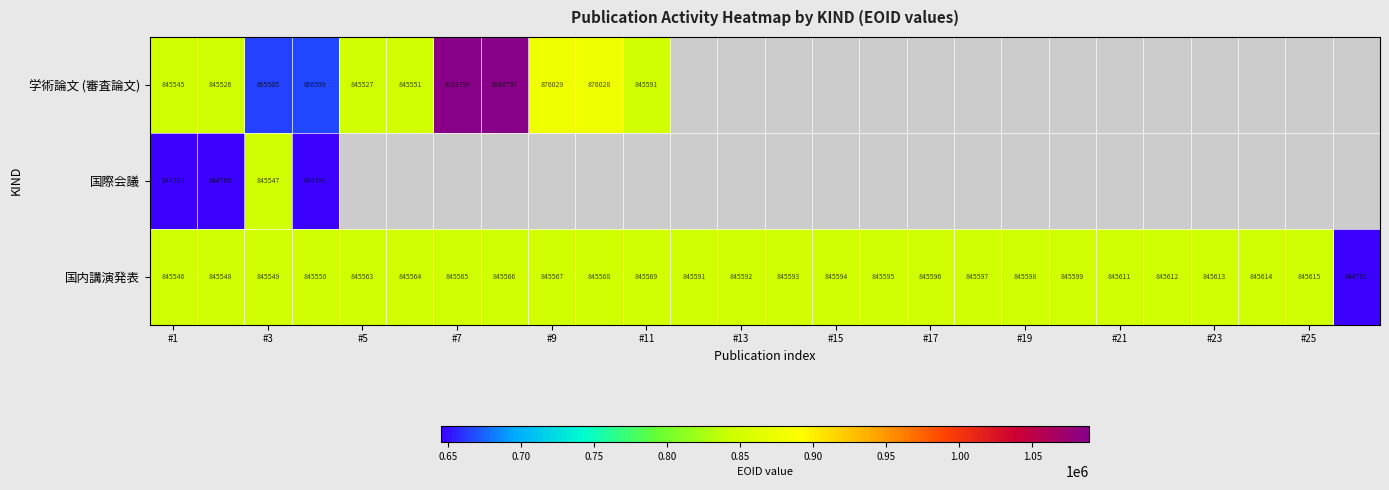

At which label is 国内講演発表 closest to 745203?

#1